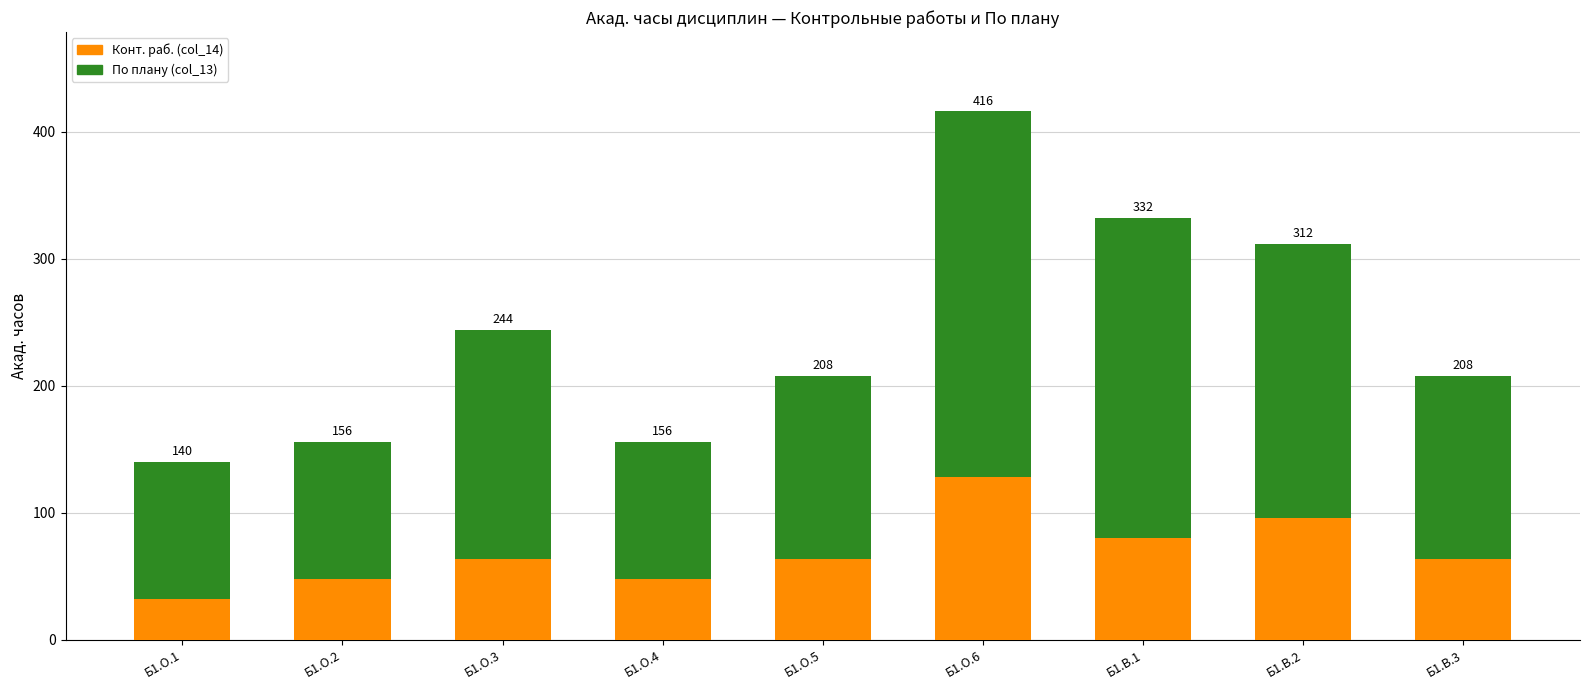

List the series in order of their overall mean, highest first.

По плану (col_13), Конт. раб. (col_14)